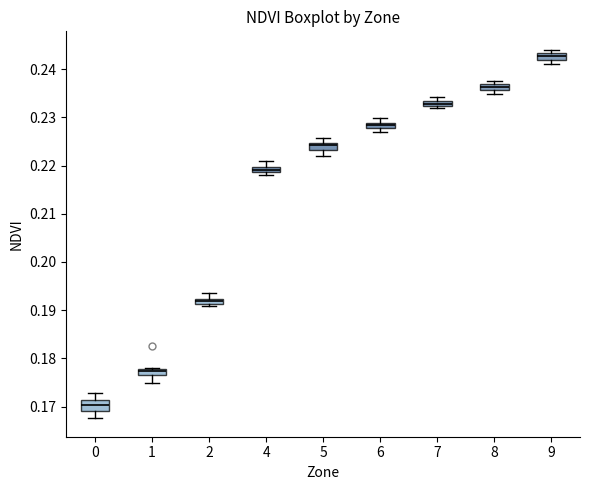

Which box's median line is the lowest?

0